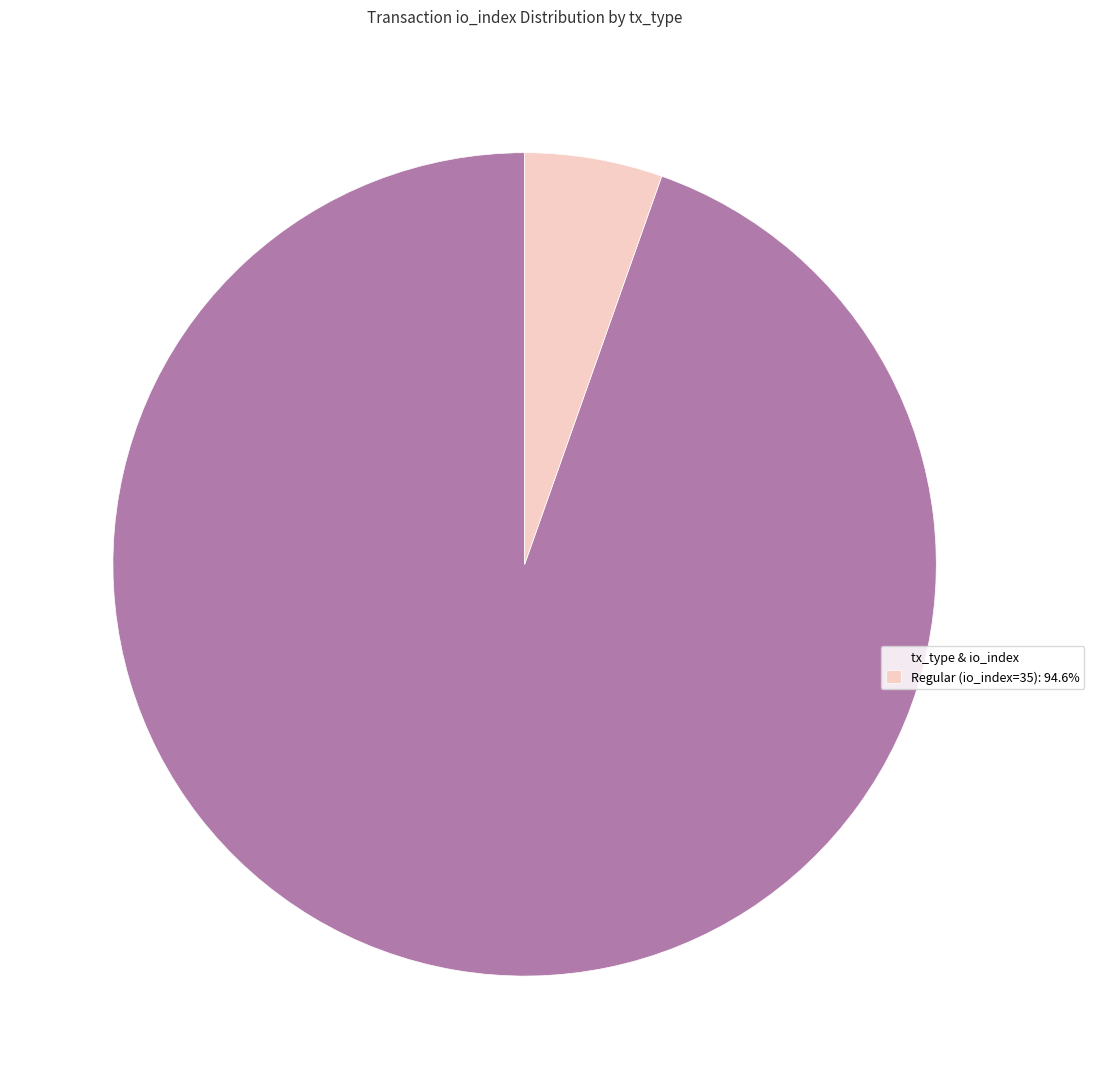

Is there a majority slice in this chart?

Yes